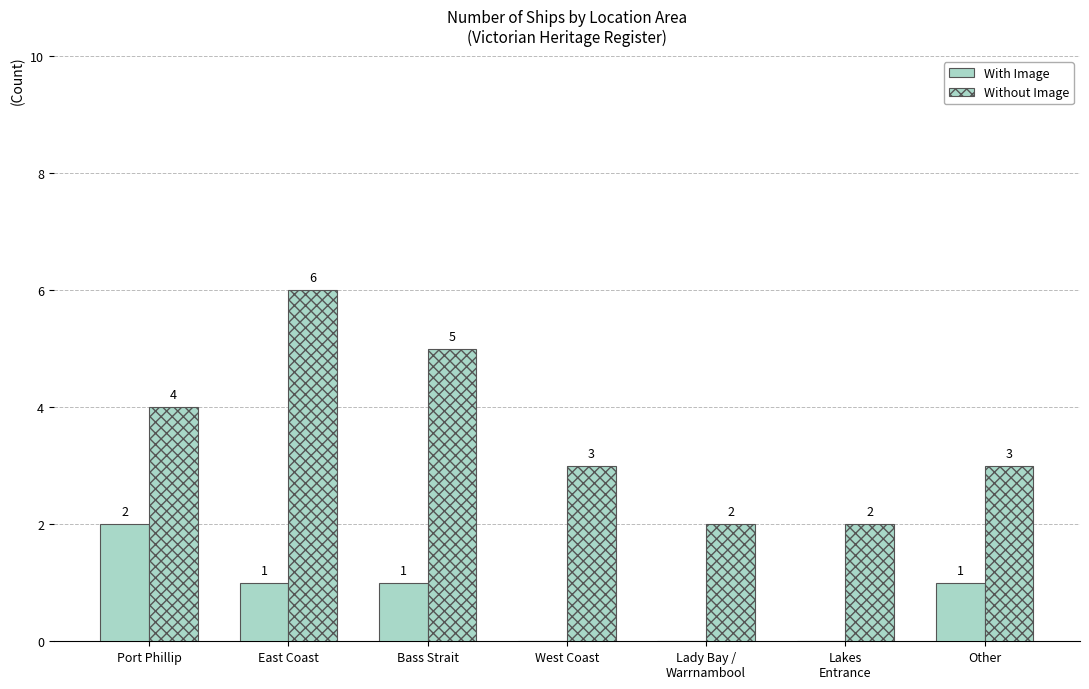

Between Other and West Coast, which is larger?

Other